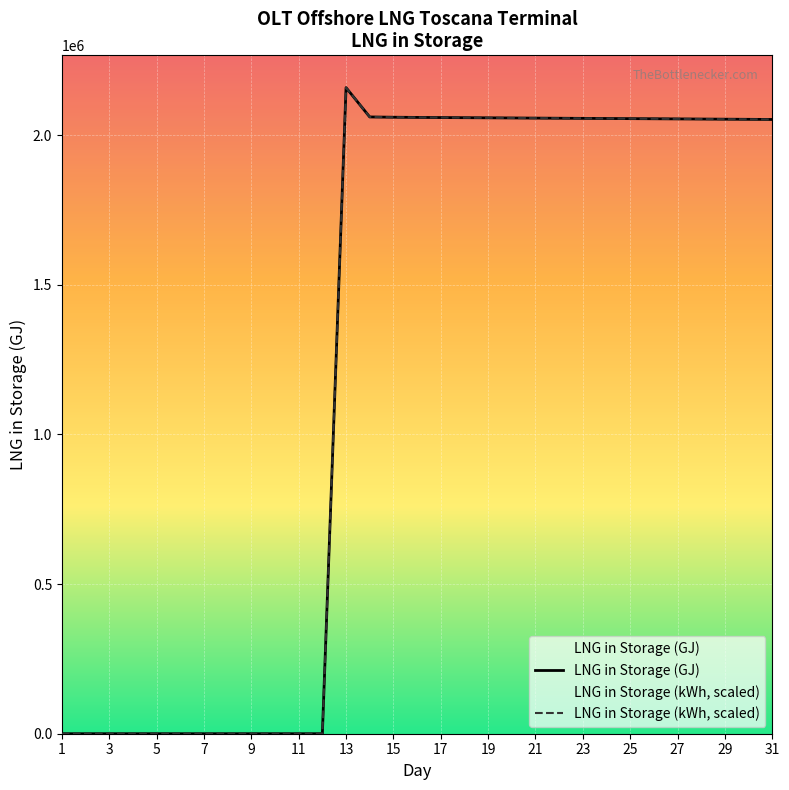

Reading left to right, list all the values displayed in this chart.

LNG in Storage (GJ): 0.0	0.0	0.0	0.0	0.0	0.0	0.0	0.0	0.0	0.0	0.0	0.0	2159179.1	2061199.1	2060319.3	2059668.9	2059199.8	2058744.1	2058285.7	2057807.5	2057353.4	2056911.0	2056459.6	2056020.5	2055583.2	2055143.5	2054658.6	2054207.4	2053753.6	2053285.5	2052813.3
LNG in Storage (kWh, scaled): 0.0	0.0	0.0	0.0	0.0	0.0	0.0	0.0	0.0	0.0	0.0	0.0	2159179.1	2061199.1	2060319.4	2059668.9	2059199.9	2058744.2	2058285.8	2057807.5	2057353.4	2056911.0	2056459.7	2056020.5	2055583.3	2055143.5	2054658.6	2054207.4	2053753.6	2053285.6	2052813.3